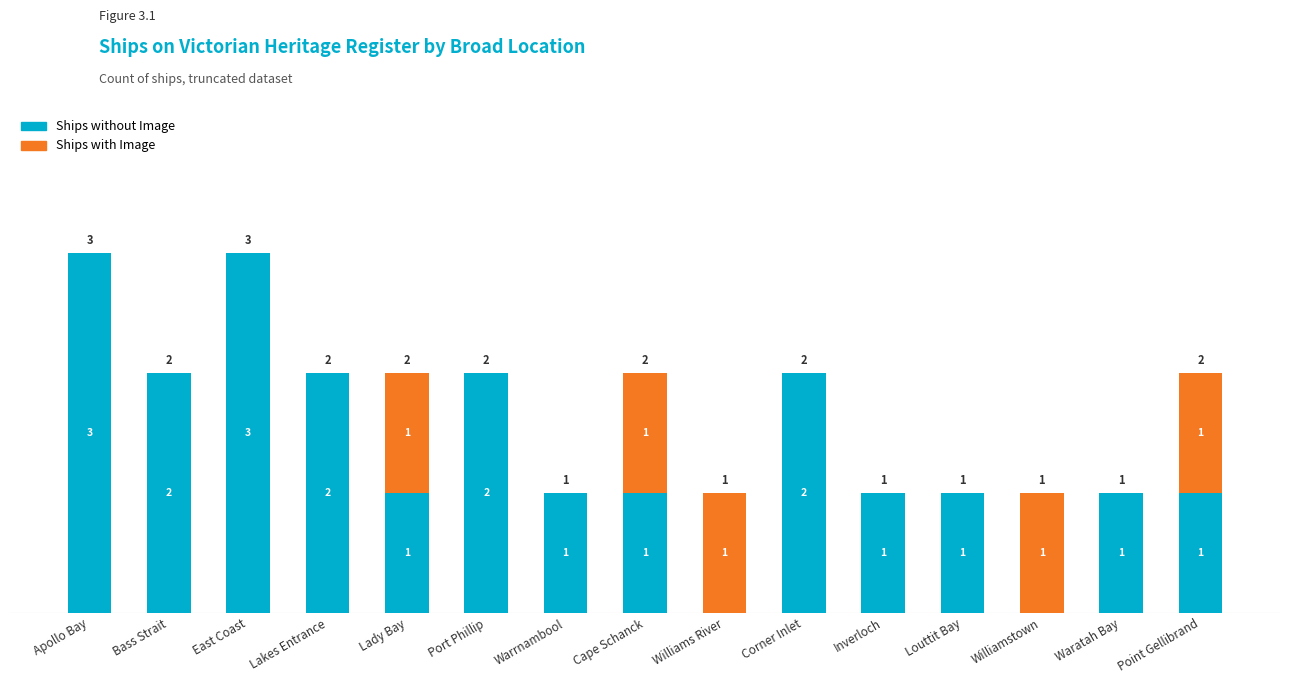

What is the highest value of the Ships without Image series?

3